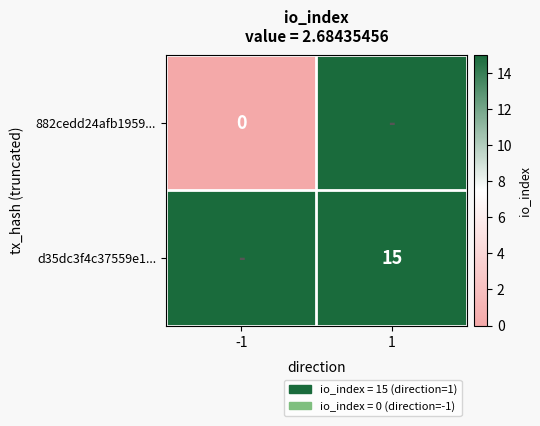

The value of d35dc3f4c37559e1... at 1 is 15. True or false?

True